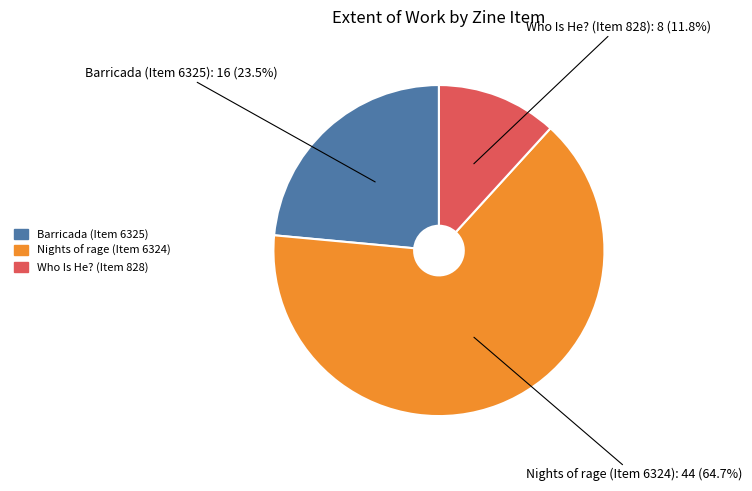

What percentage is the Who Is He? (Item 828) slice, to the nearest percent?

12%